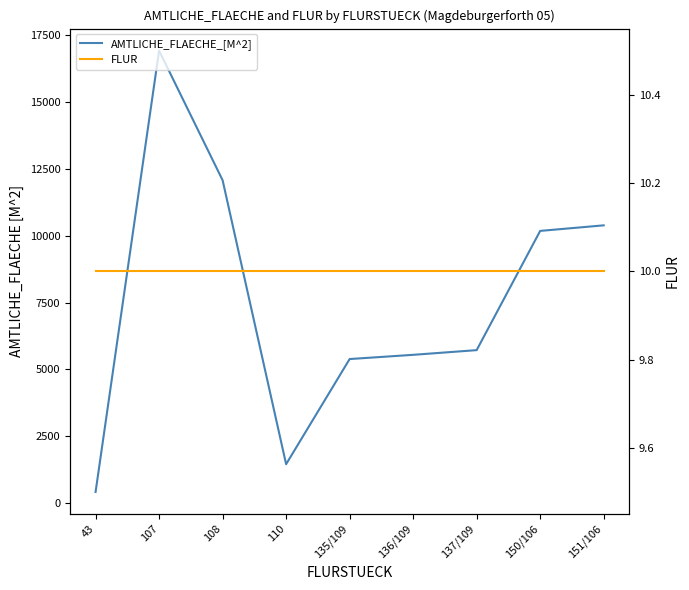

What is the label of the 4th point from the right?

136/109